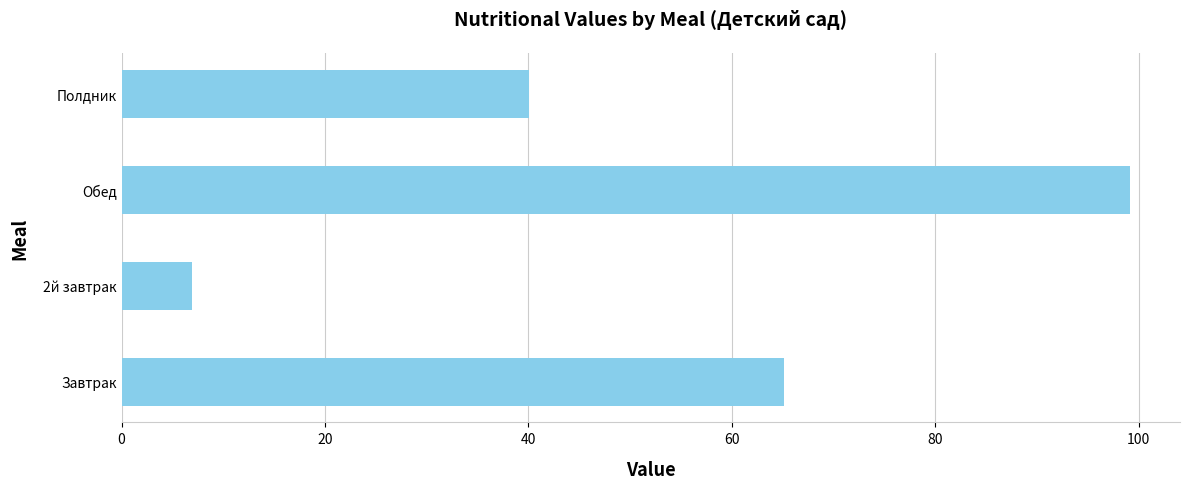

List the labels in order of value, largest first.

Обед, Завтрак, Полдник, 2й завтрак